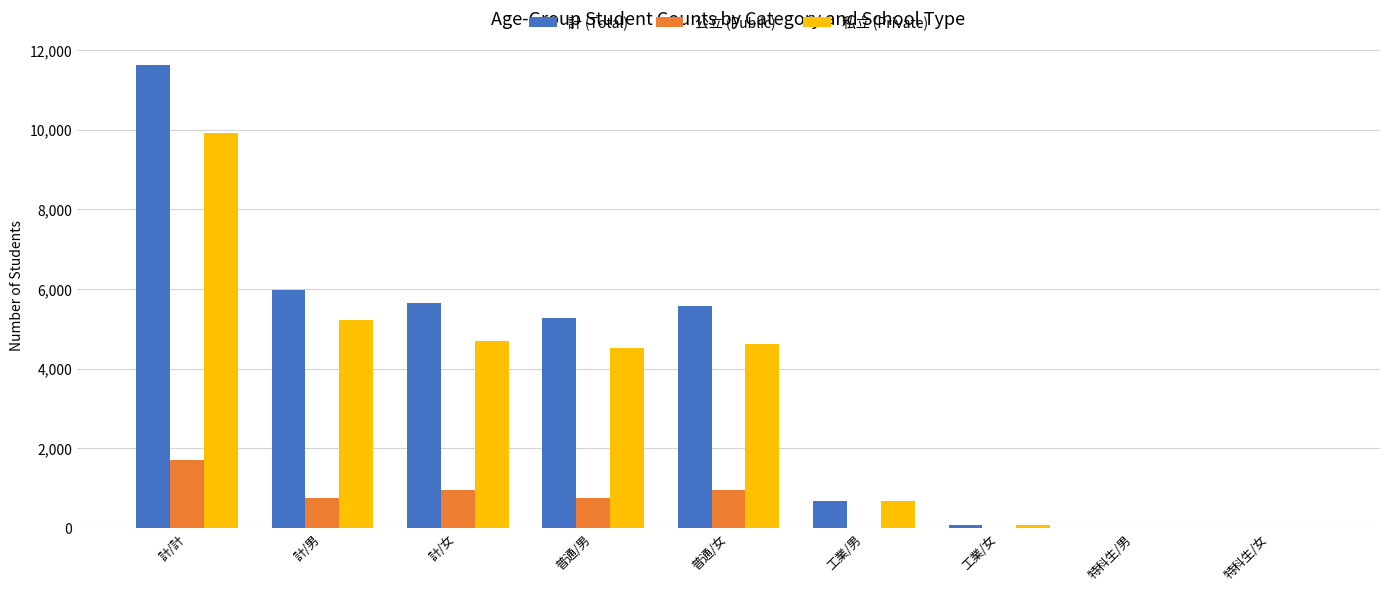

The value of 私立 (Private) at 計/男 is 5216. True or false?

True